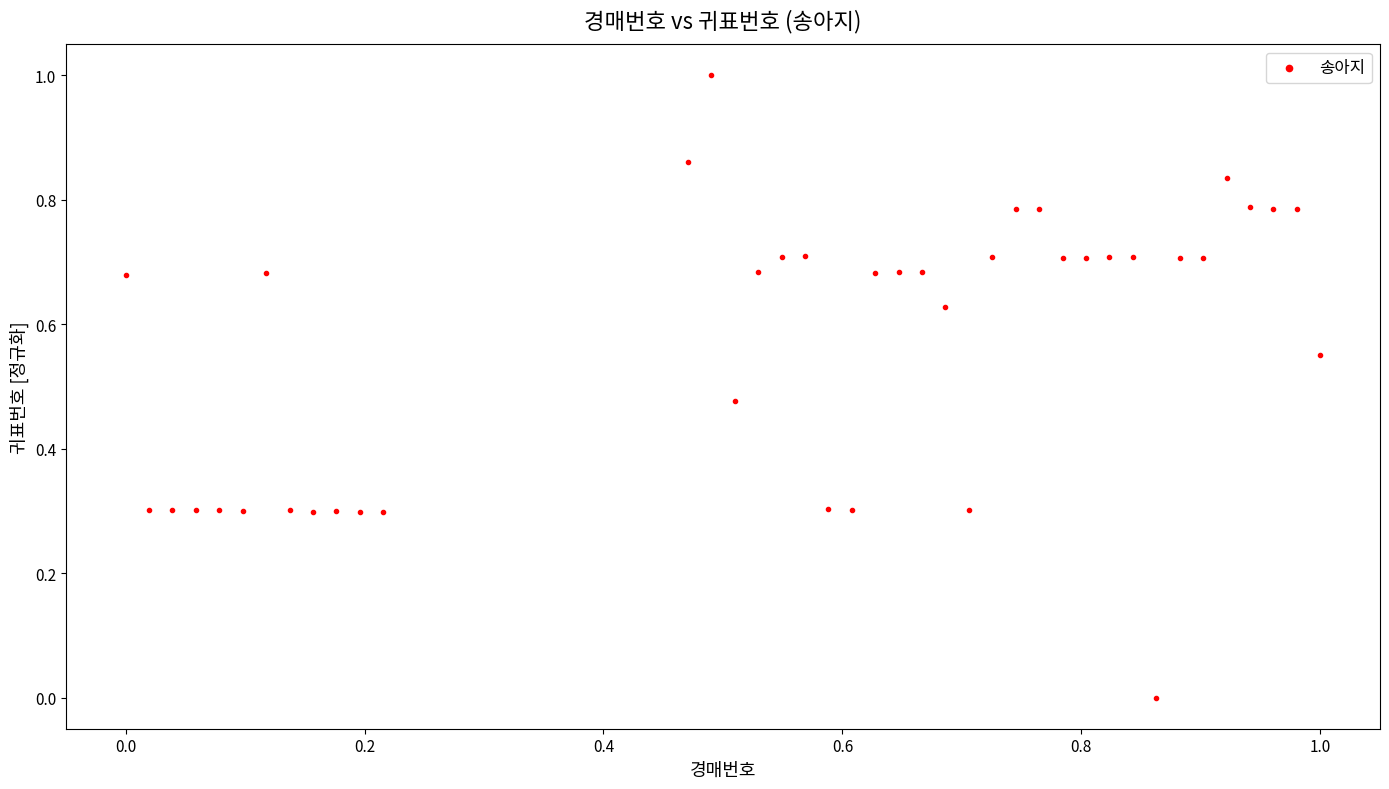

What is the range of Y values (max minus min)?

1.0